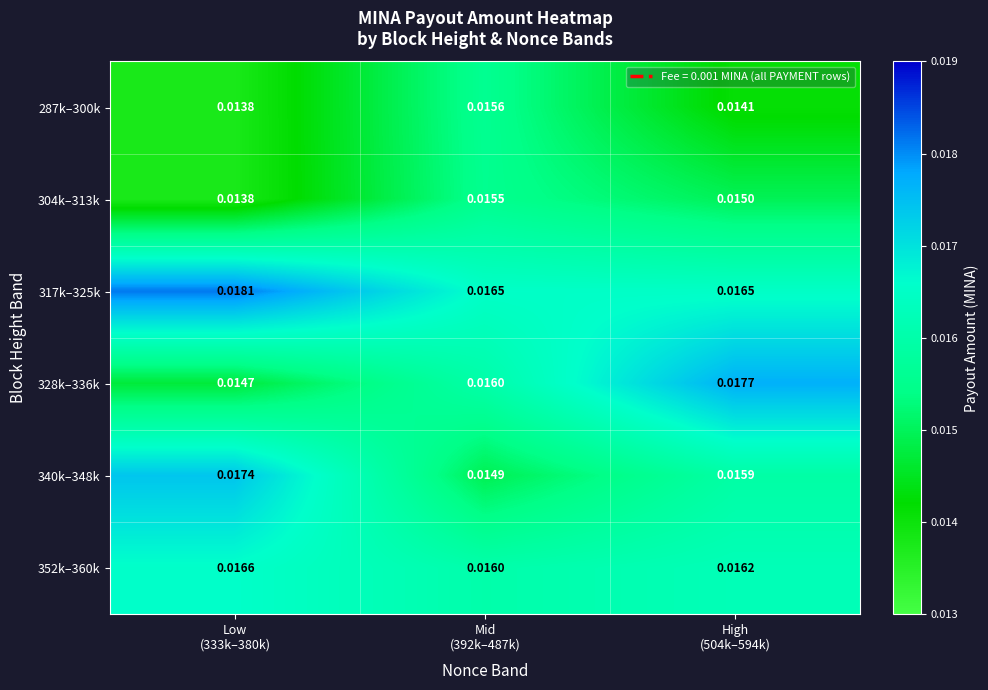

Which series has the widest spread of values?

328k–336k